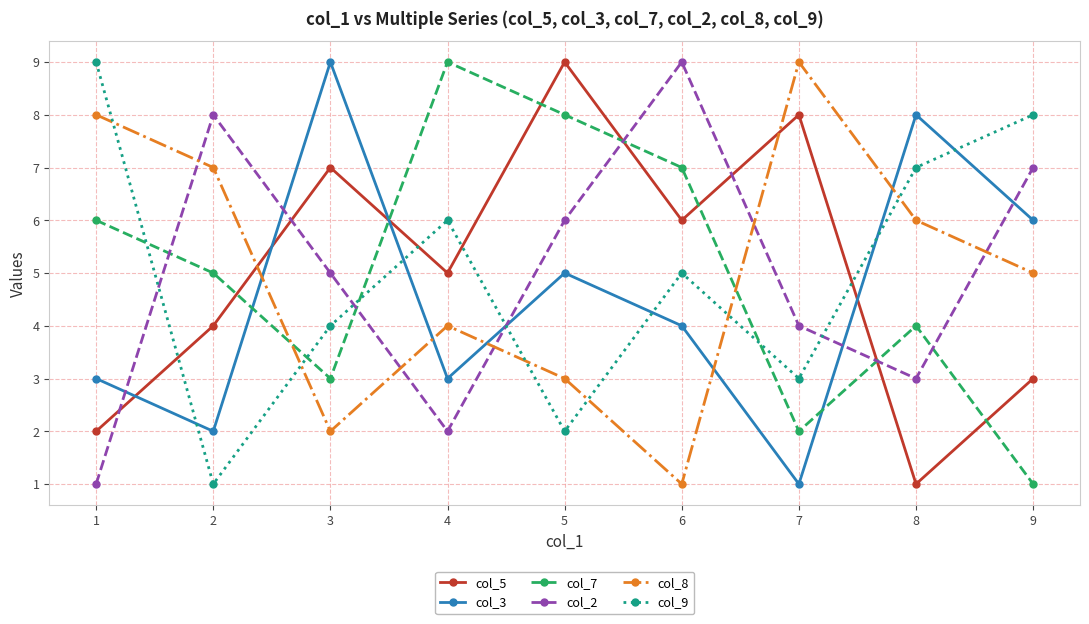

Count the col_7 values in the range 3 to 7.

5